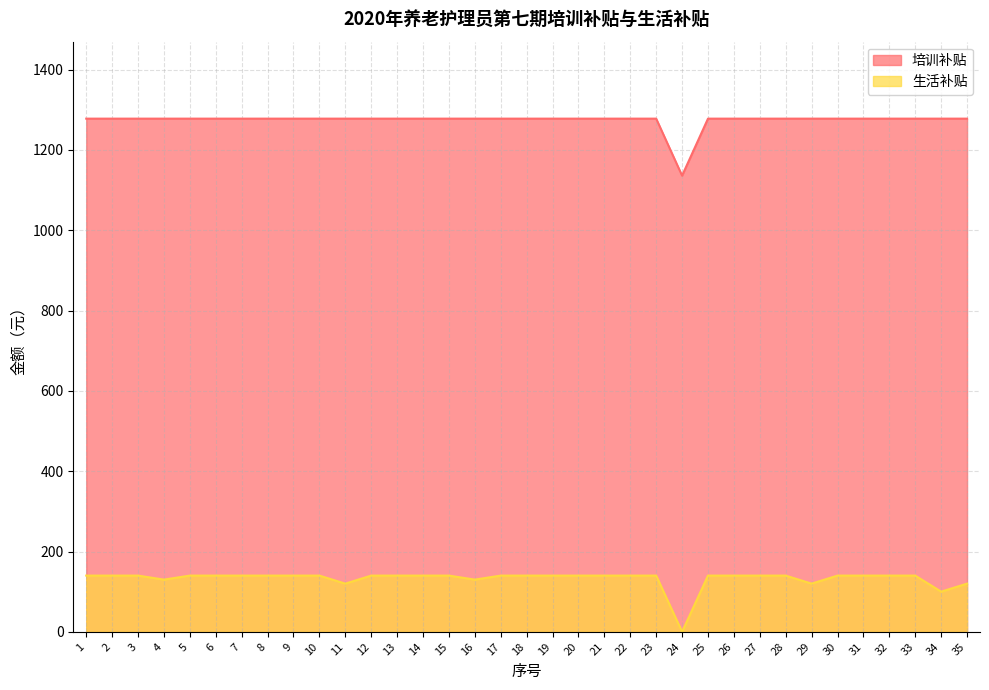

What is the difference between the highest and lowest values at 27?

1138